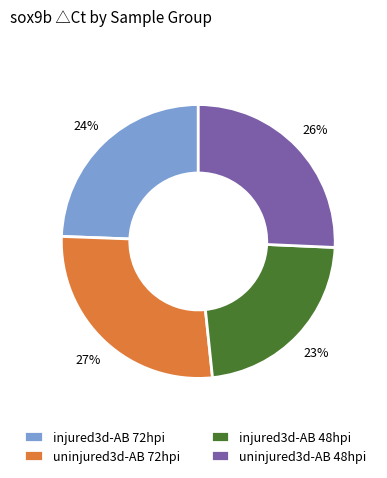

Is it true that injured3d-AB 48hpi is 23% of the pie?

True